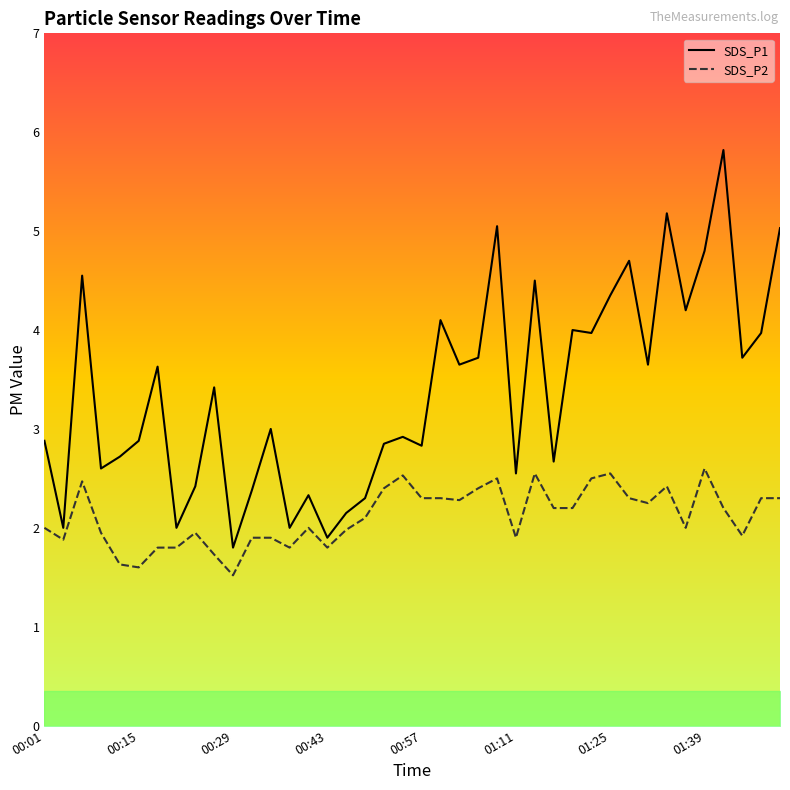

Is the value of SDS_P2 at 35 greater than the value of SDS_P1 at 24?

No